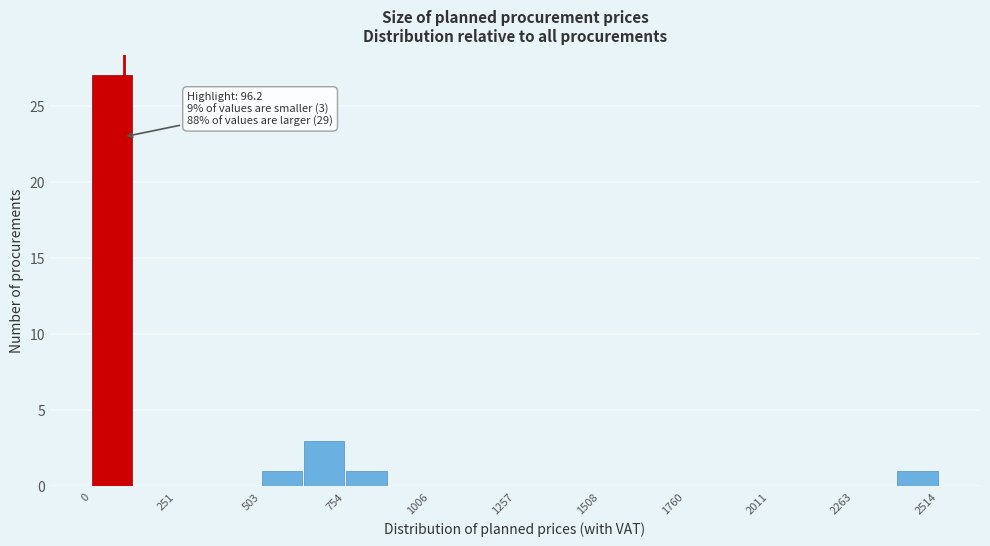

Read against the x-axis, roughly where is the centre of the tallest bar?

50